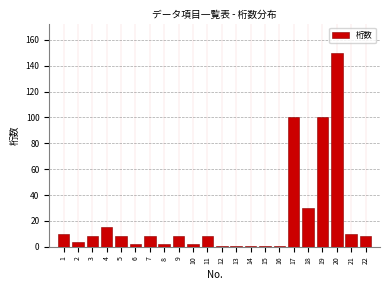

Reading left to right, transcribe all the data shown in this chart.

10	4	8	15	8	2	8	2	8	2	8	1	1	1	1	1	100	30	100	150	10	8